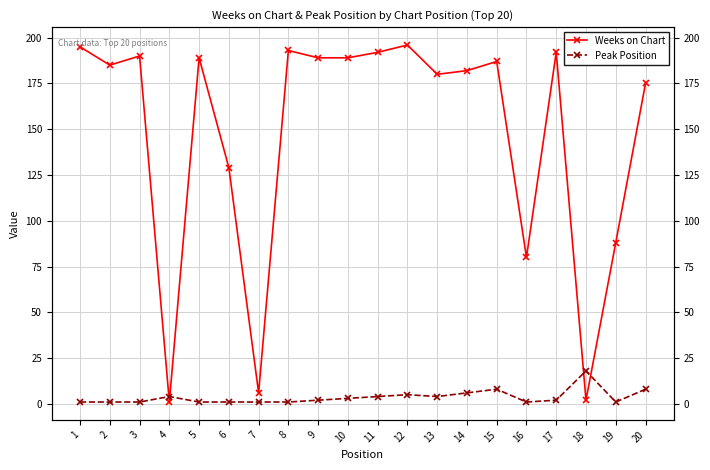

True or false: Weeks on Chart has more than 2 interior local peaks.

True